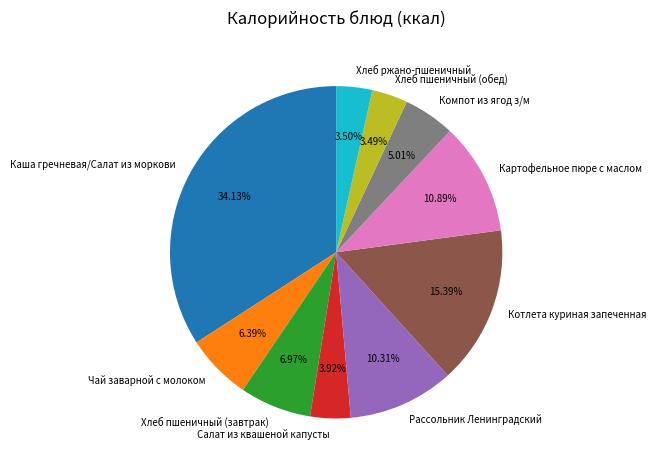

Between Рассольник Ленинградский and Хлеб пшеничный (завтрак), which is larger?

Рассольник Ленинградский